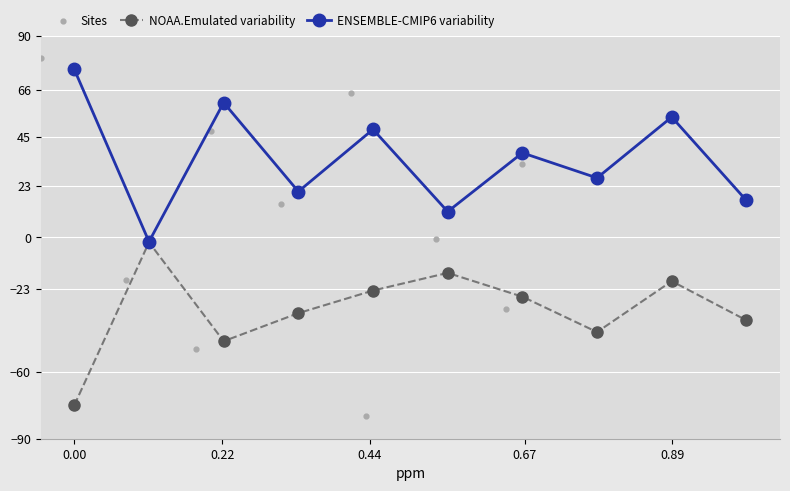

What is the value of the NOAA.Emulated variability point at the 4th from the left?

-33.9